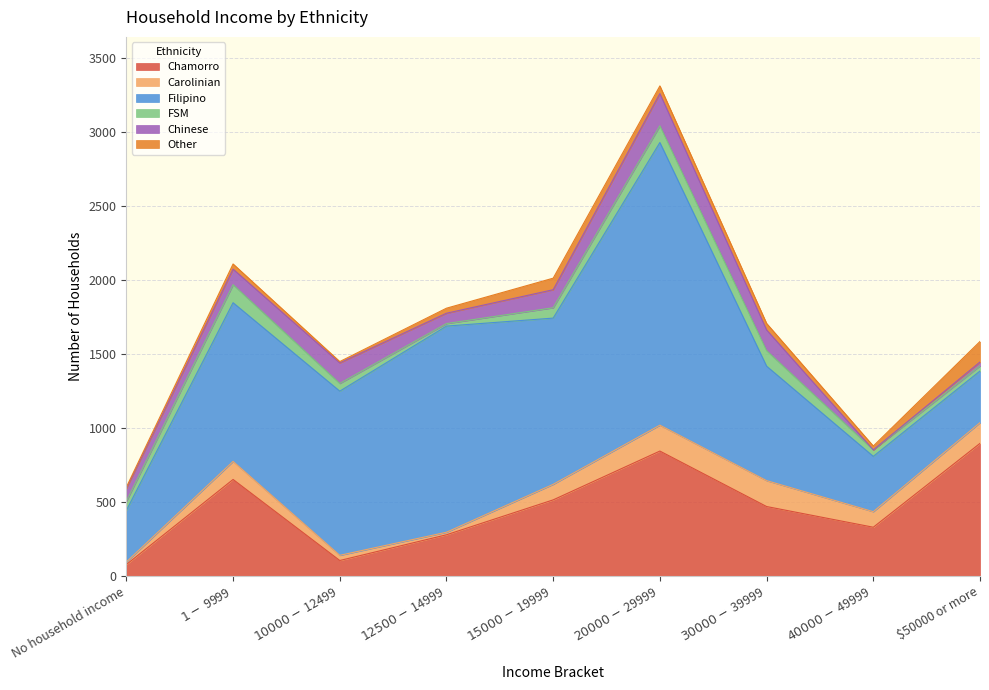

True or false: Filipino and Chinese cross at least once.

False